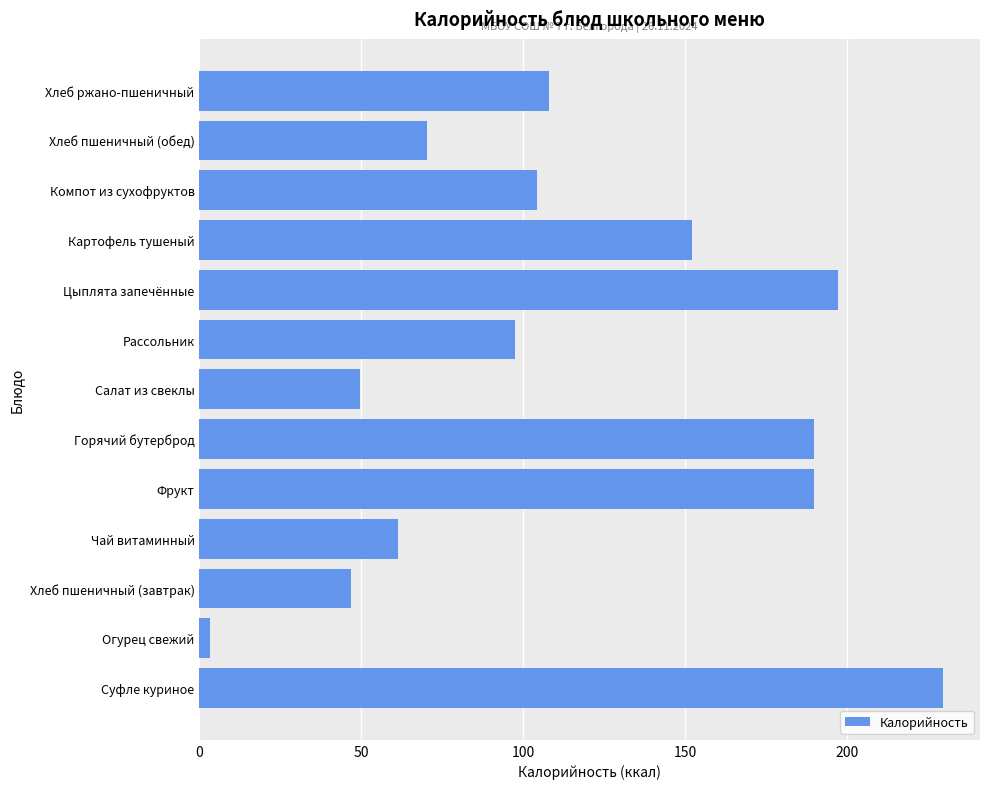

True or false: the data shows 197.4 at Цыплята запечённые.

True